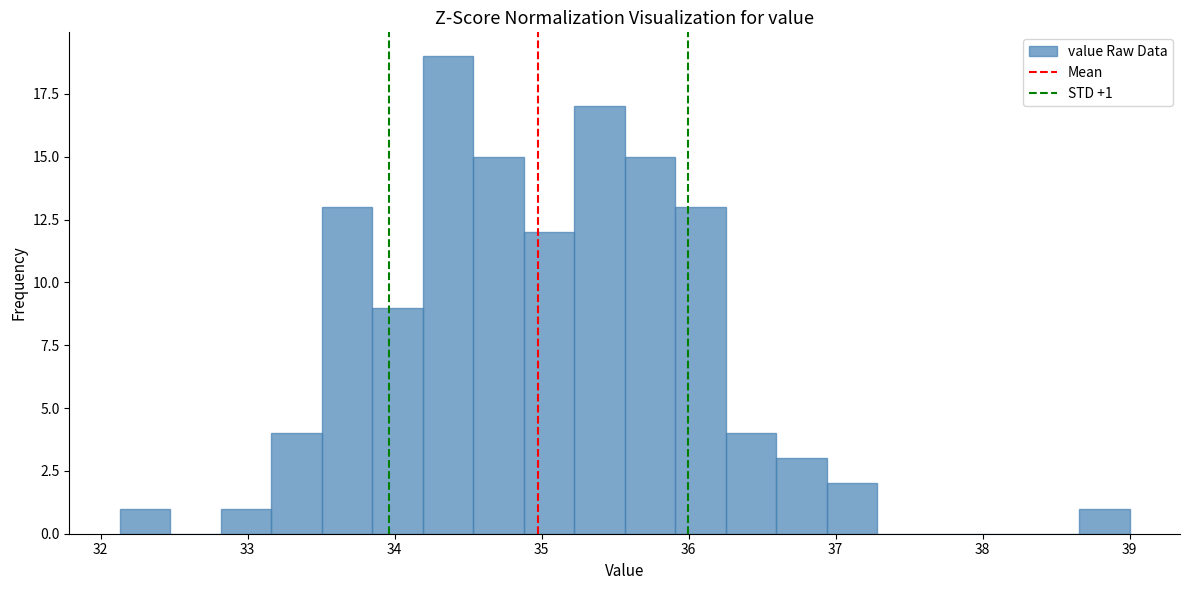

Read against the x-axis, roughly where is the centre of the tallest bar?

34.4